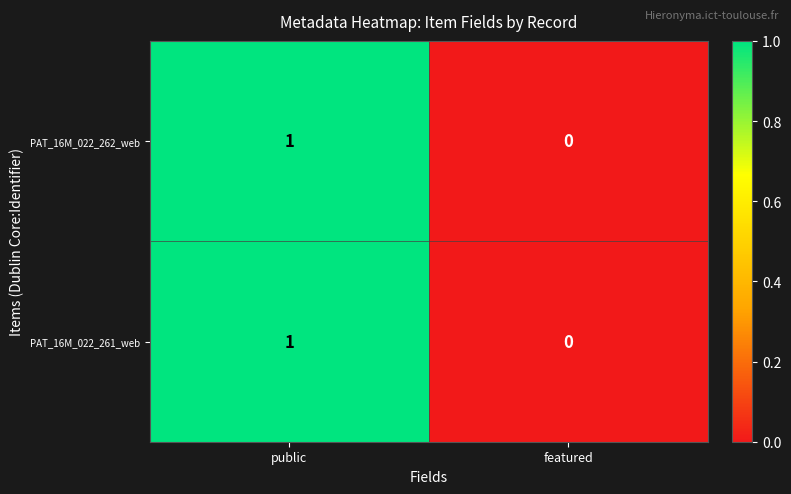

At which category does the chart reach its peak across all series?

public